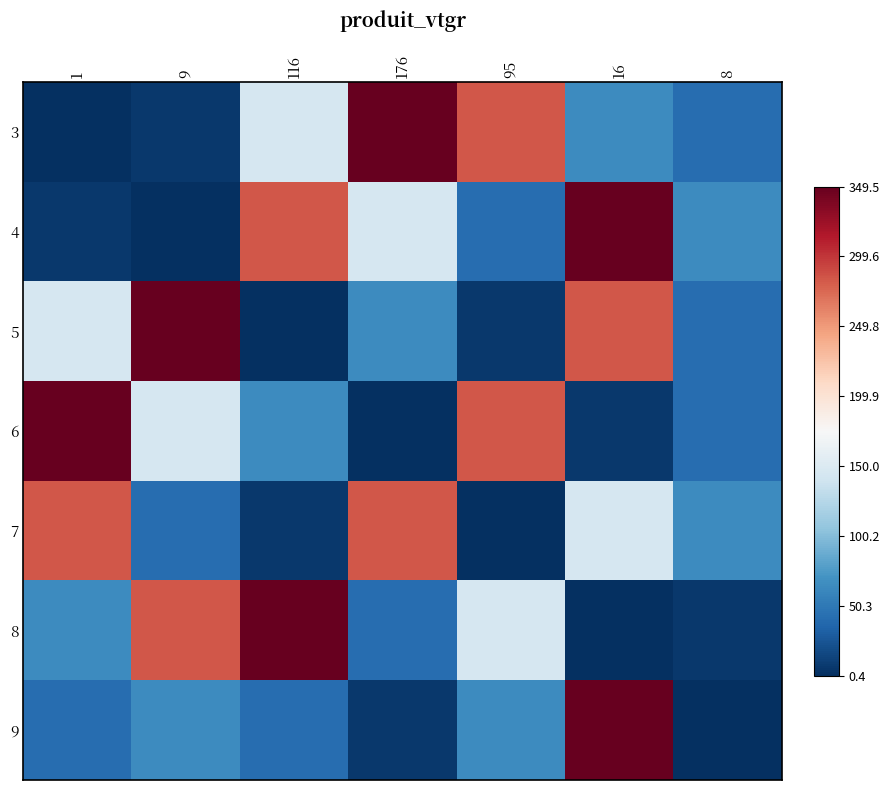

At which category does the chart reach its peak across all series?

176